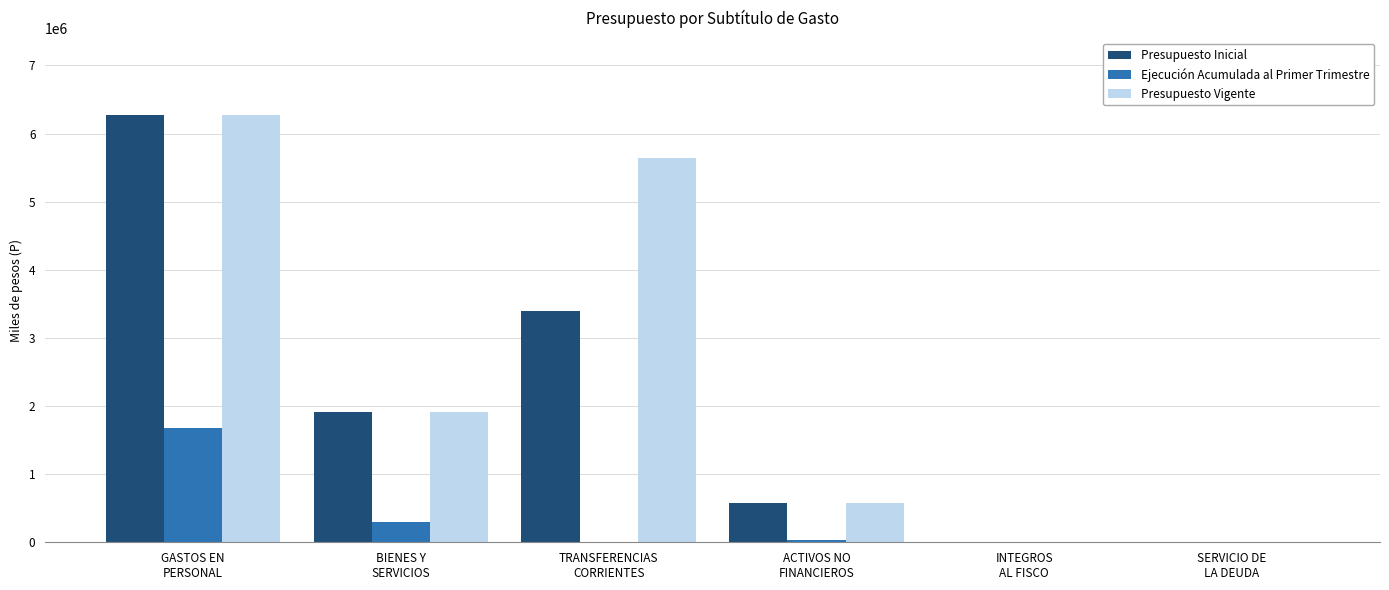

At which label is Presupuesto Inicial closest to 3135996?

TRANSFERENCIAS
CORRIENTES